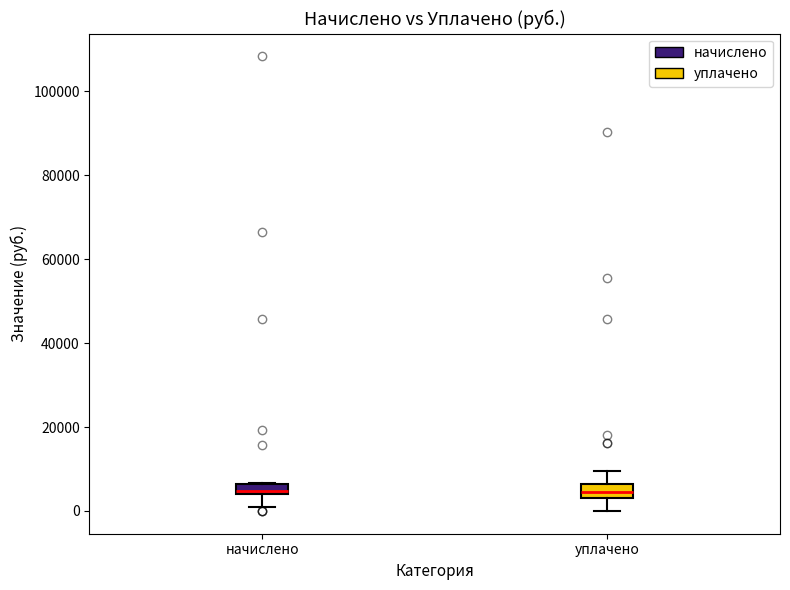

Where is the lower edge of the box for начислено on the y-axis? The values are not printed on the chart, so give them approximately, as read against the axis.

4000